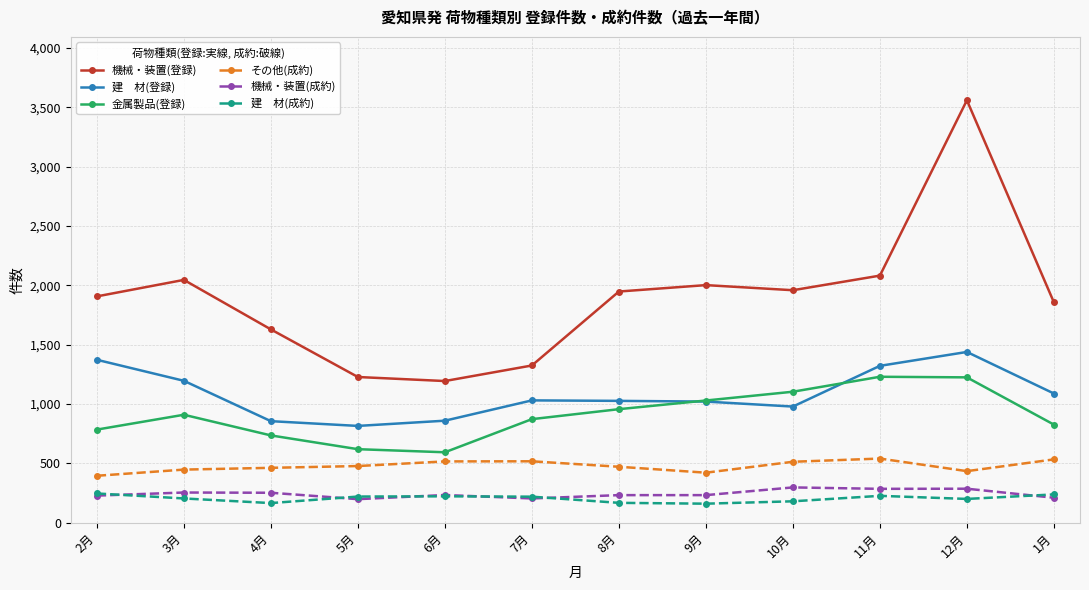

Which category has the highest value across all series?

12月